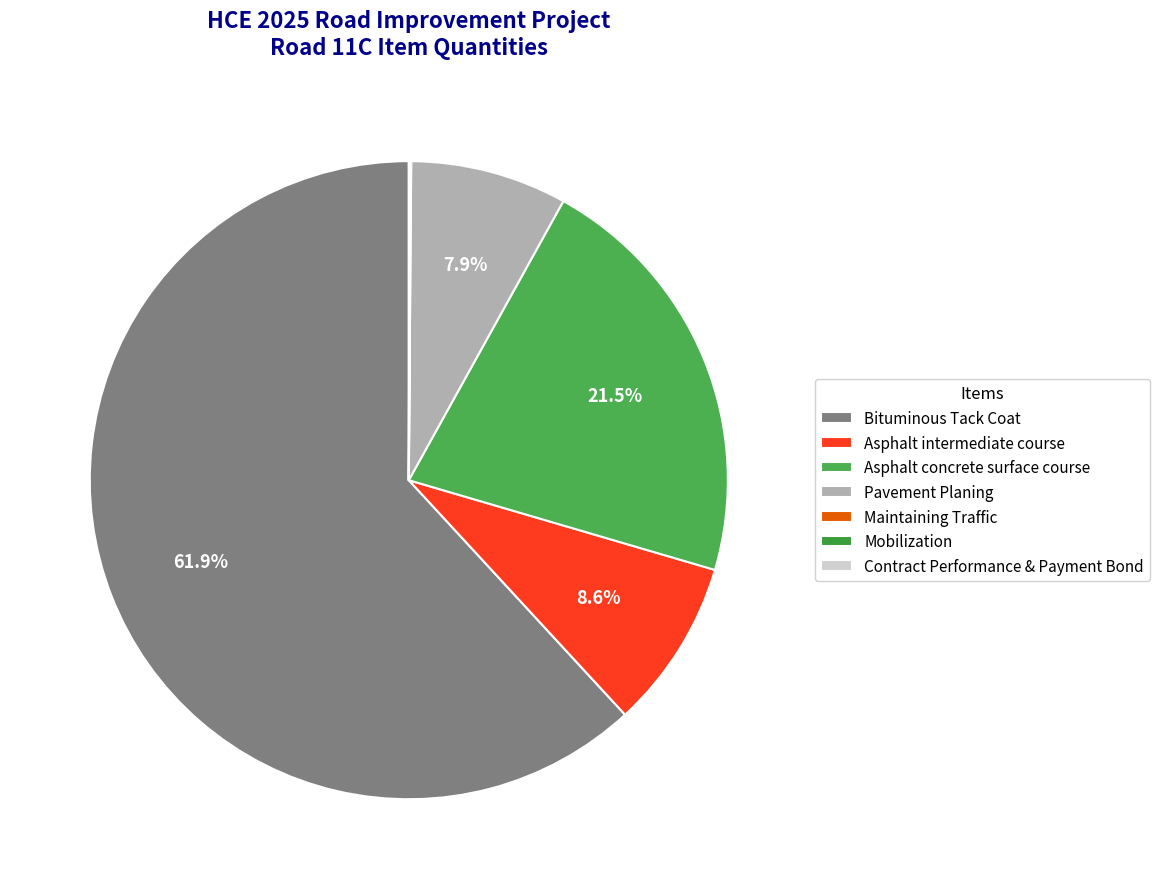

Which category has the smallest portion of the pie?

Maintaining Traffic